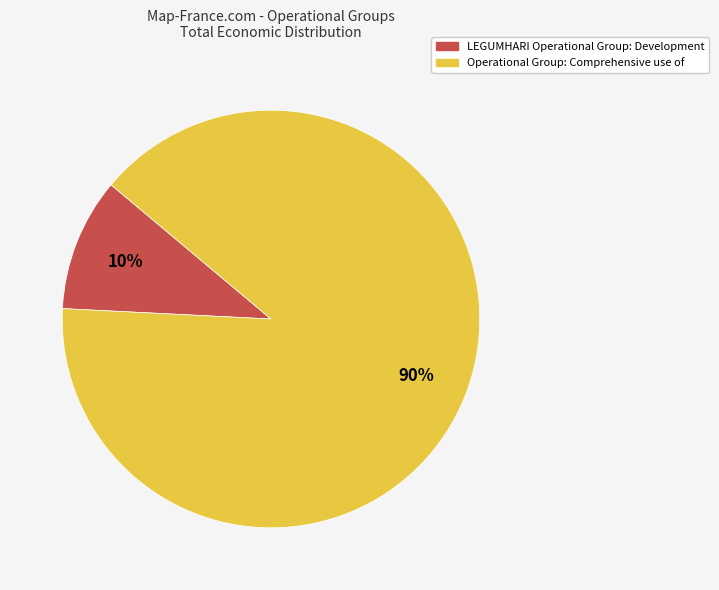

Between LEGUMHARI Operational Group: Development and Operational Group: Comprehensive use of, which is larger?

Operational Group: Comprehensive use of